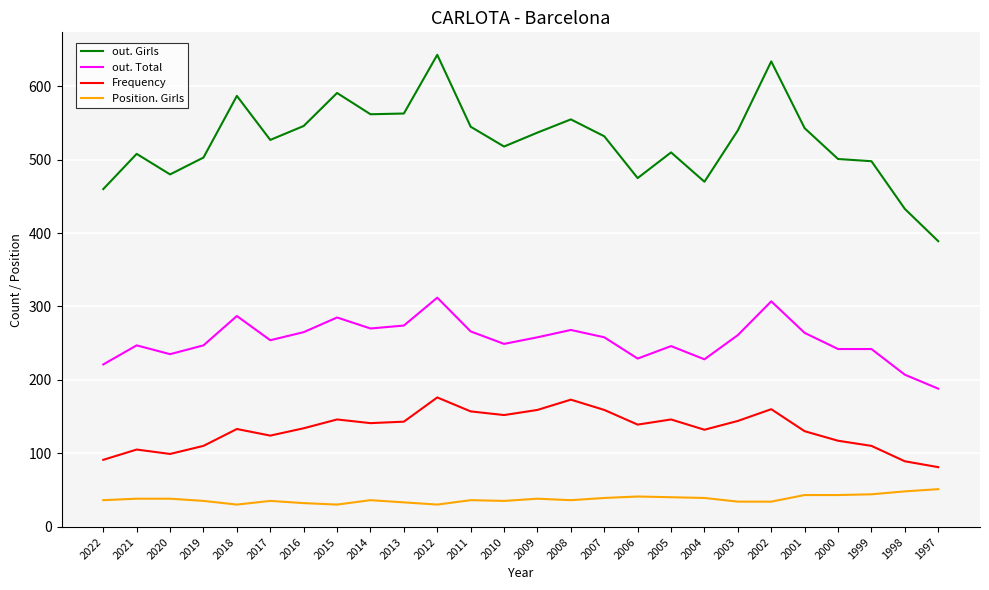

What are all the series names shown in the legend?

out. Girls, out. Total, Frequency, Position. Girls